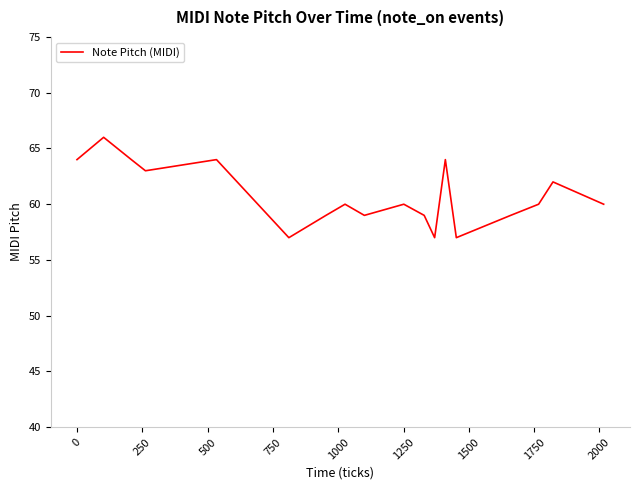

What is the smallest value displayed?

57